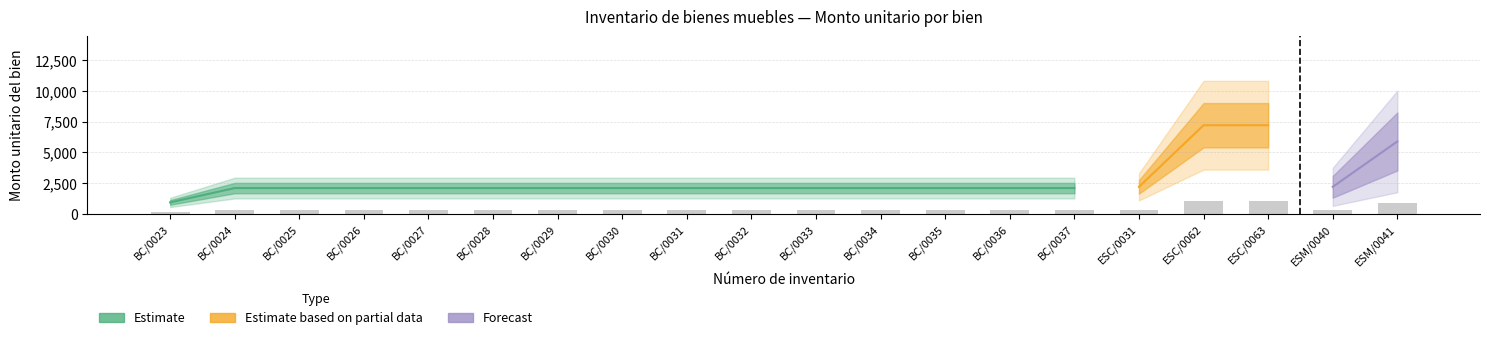

Between BANCO COMBINADO and BANCO COMBINADO, which series saw the biggest shift?

Monto unitario (Estimate)